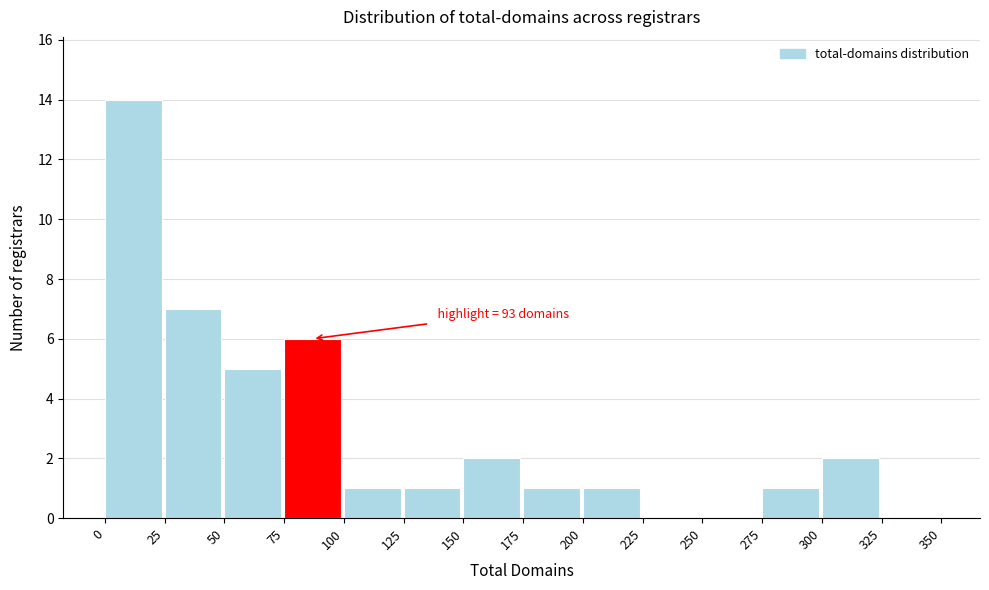

Over which range of the x-axis is the bar tallest?

0 to 25